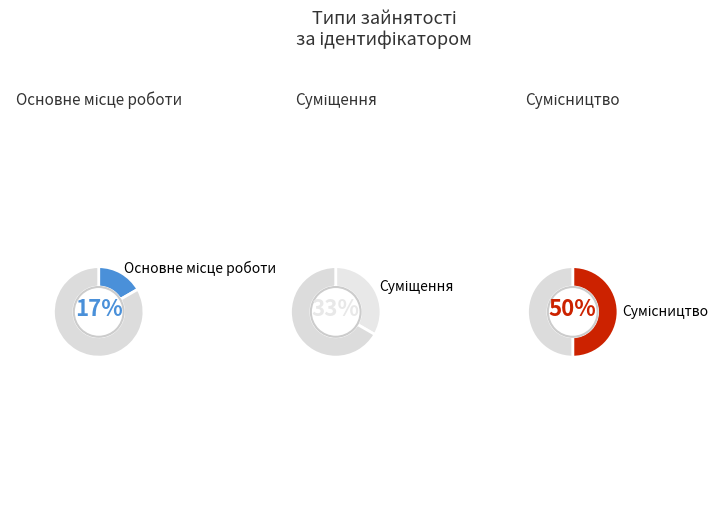

What is the ratio of the value at Суміщення to the value at Основне місце роботи?

2.0